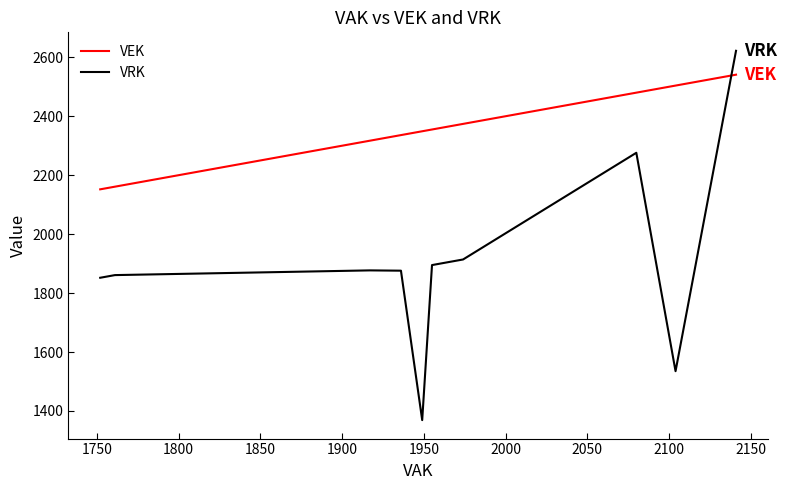

How many data points in VEK are less than 2336?

10